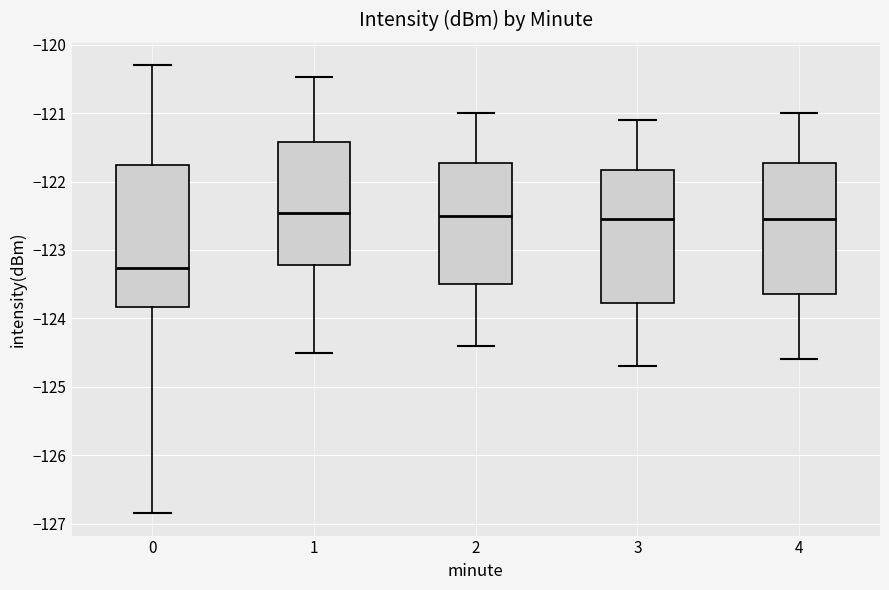

Reading left to right, transcribe this box plot: for each box, give where its median line is, the range the box spans, and where its two whiskers end, as read against the y-axis. The values are not printed on the chart, so give them approximately, as read against the axis.

0: median -123.3, box -123.8 to -121.8, whiskers -126.8 to -120.3
1: median -122.5, box -123.2 to -121.4, whiskers -124.5 to -120.5
2: median -122.5, box -123.5 to -121.7, whiskers -124.4 to -121.0
3: median -122.5, box -123.8 to -121.8, whiskers -124.7 to -121.1
4: median -122.5, box -123.6 to -121.7, whiskers -124.6 to -121.0